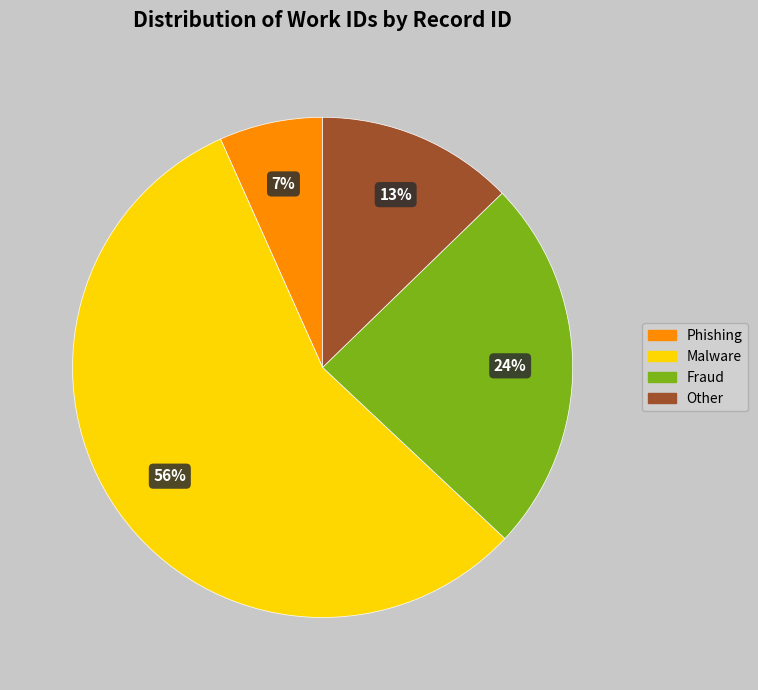

Does any single category account for the majority?

Yes